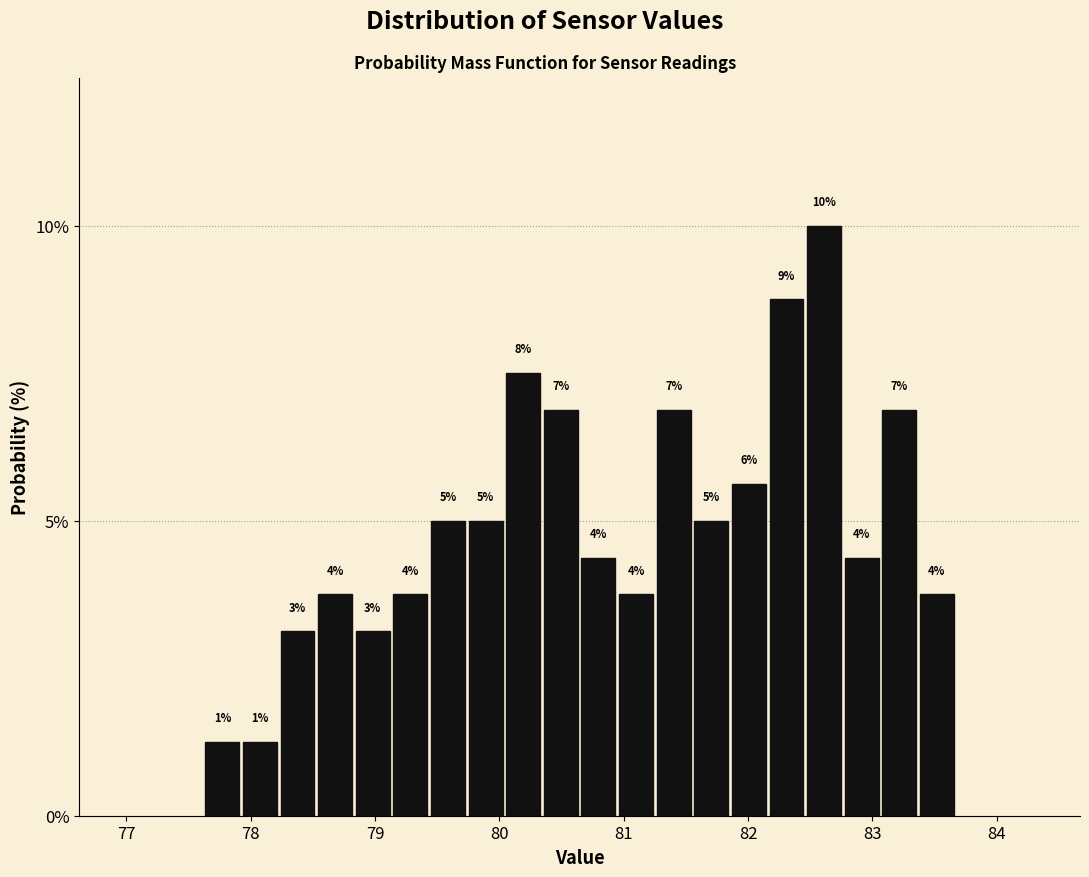

Read against the x-axis, roughly where is the centre of the tallest bar?

82.6